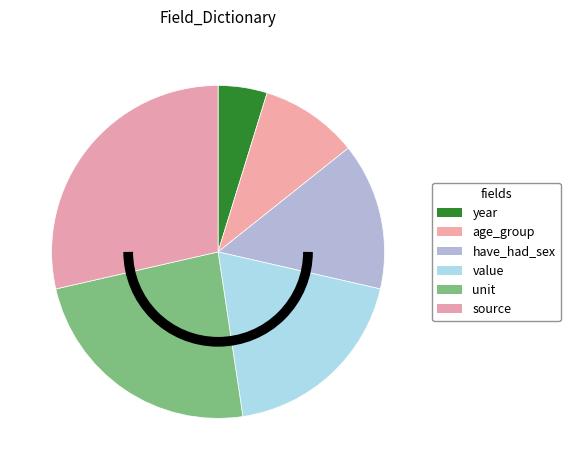

To the nearest percent, what percentage of the pie is year?

5%